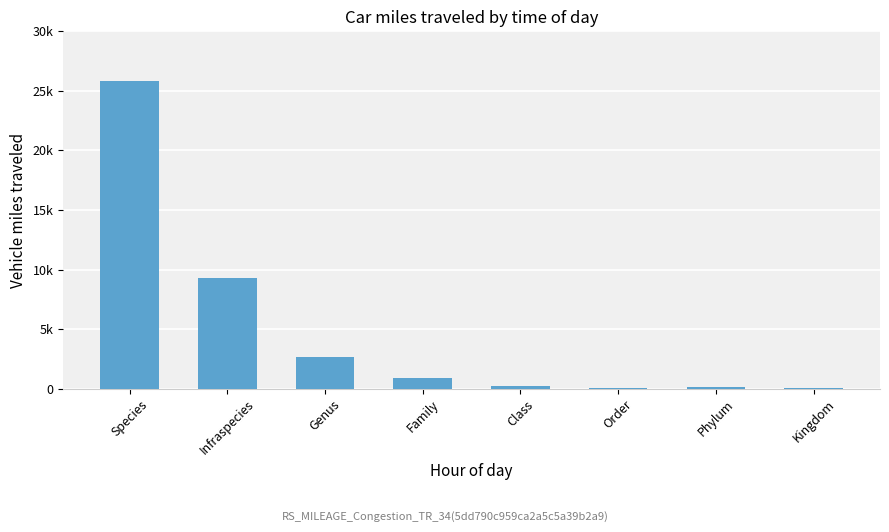

Count the number of values greater than 873.

3